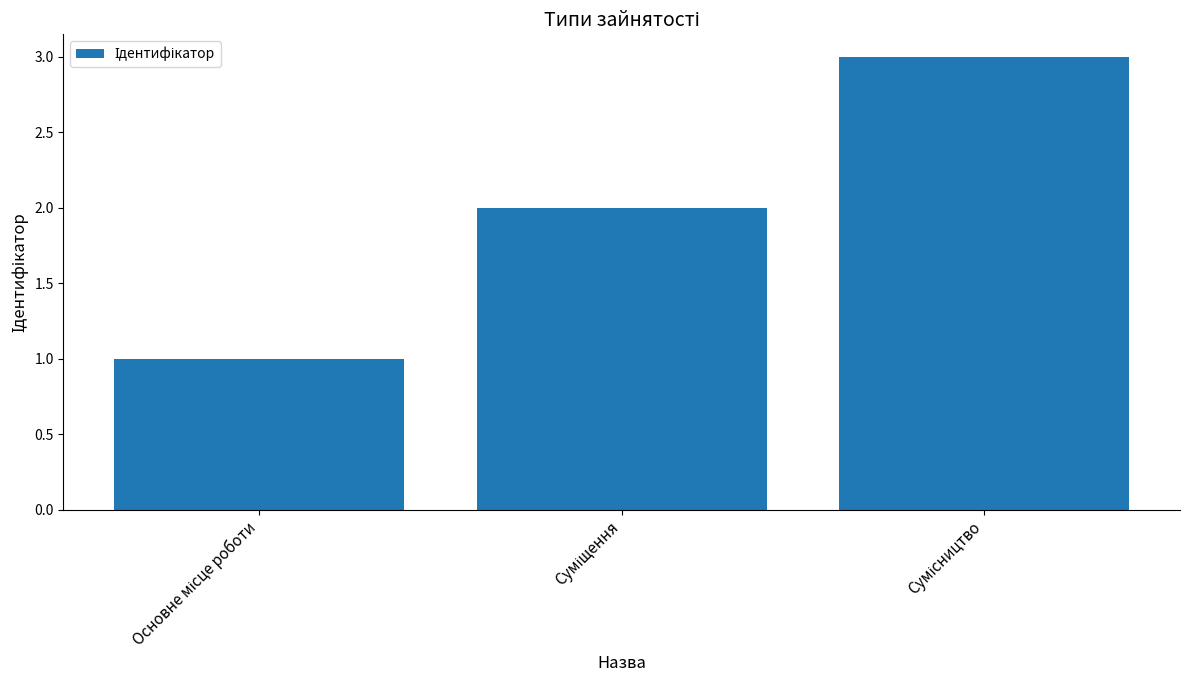

Reading right to left, list all the values displayed in this chart.

3	2	1